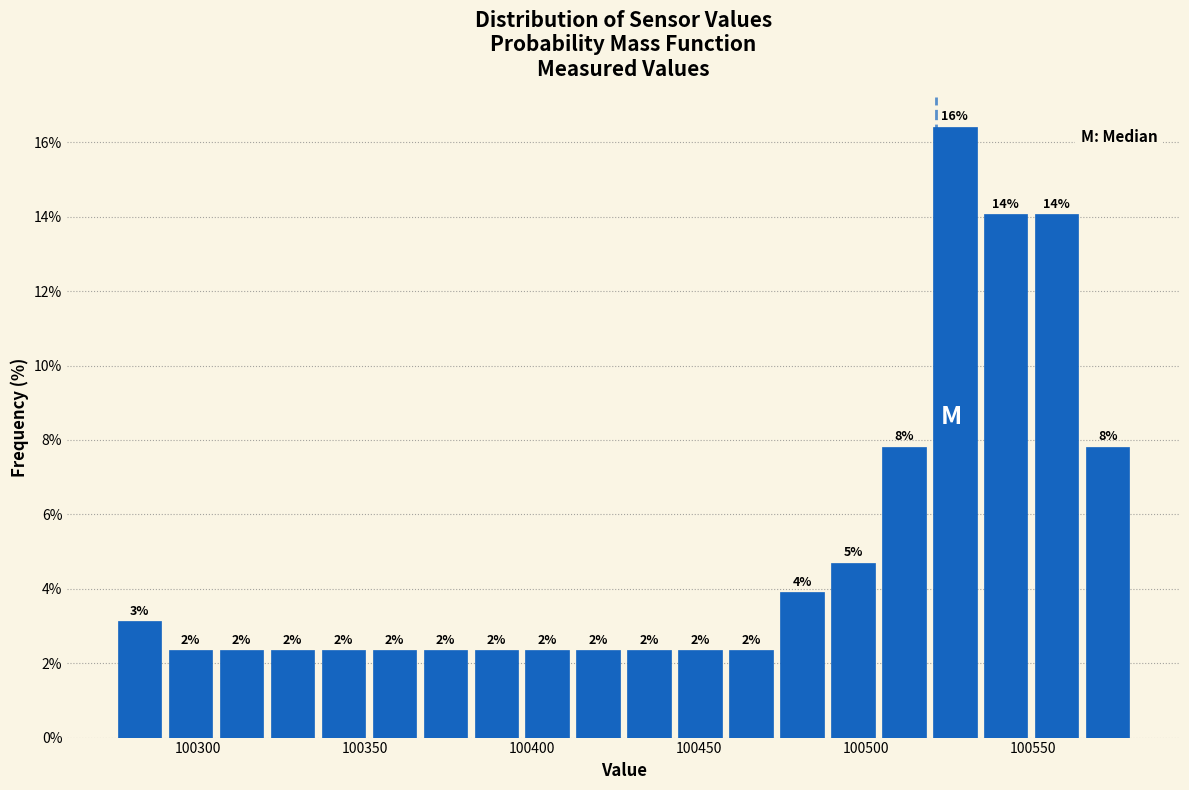

Around what value on the x-axis is the tallest bar? Give the approximate position of its centre, as read against the axis.

100525